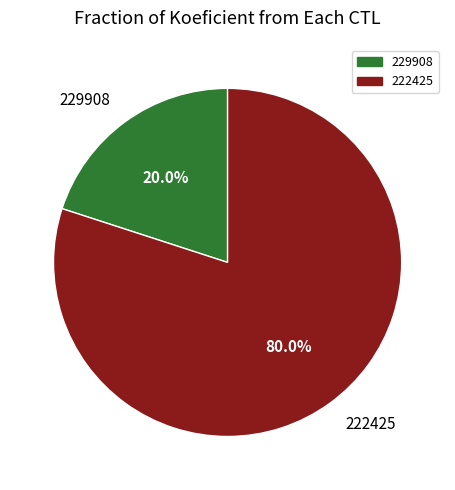

What percentage do 229908 and 222425 together represent?

100.0%